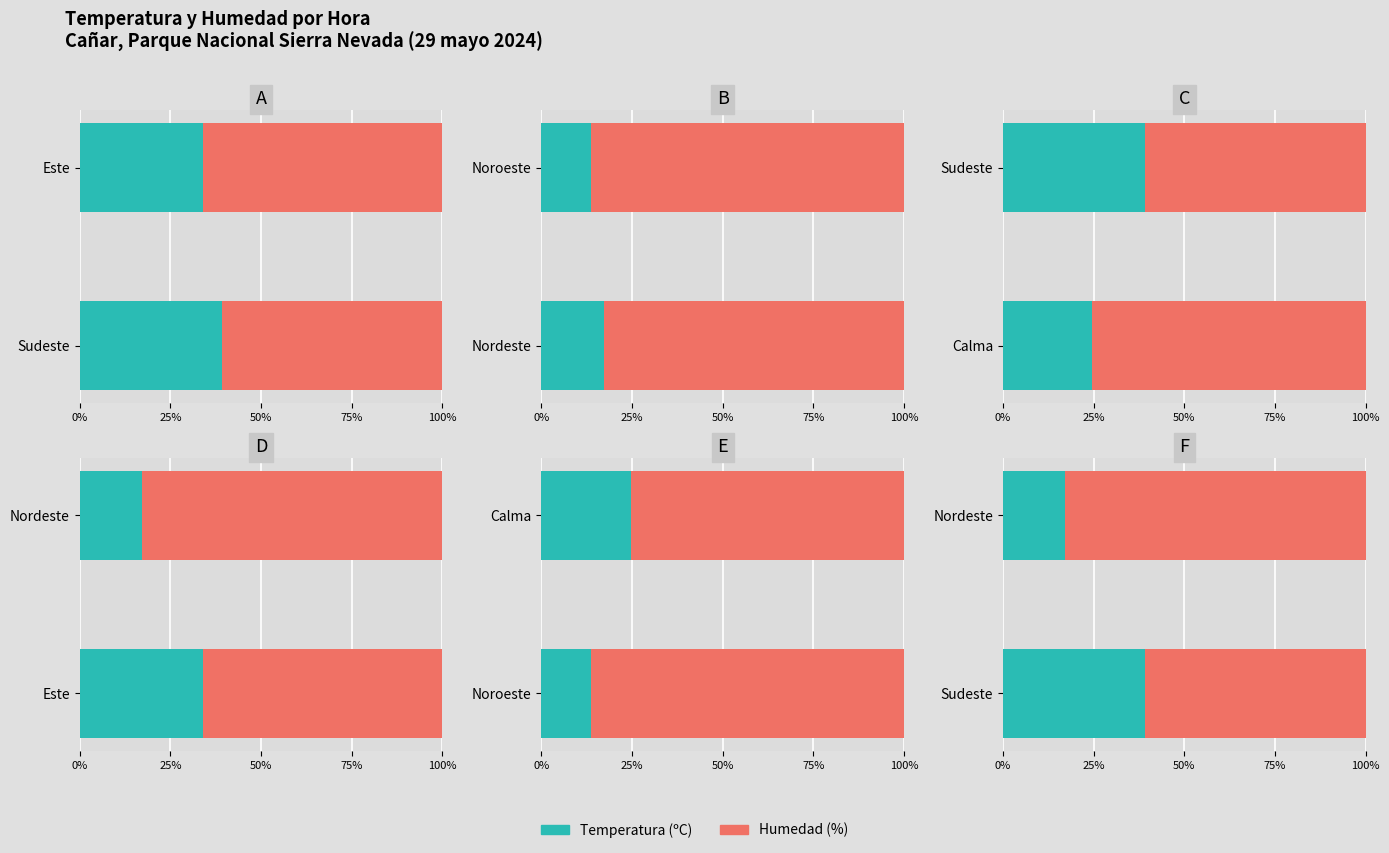

Between Sudeste and Nordeste, which series saw the biggest shift?

Humedad (%)